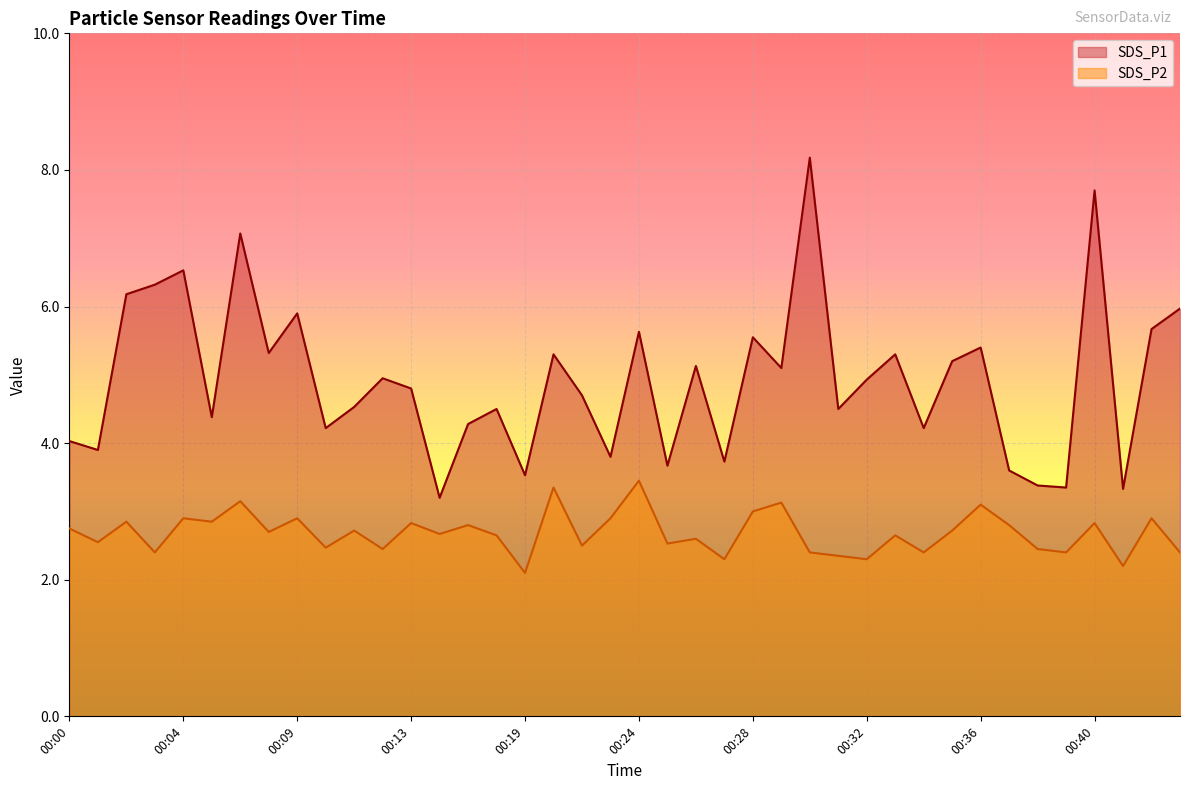

What is the total value across all series at 00:10?

6.7